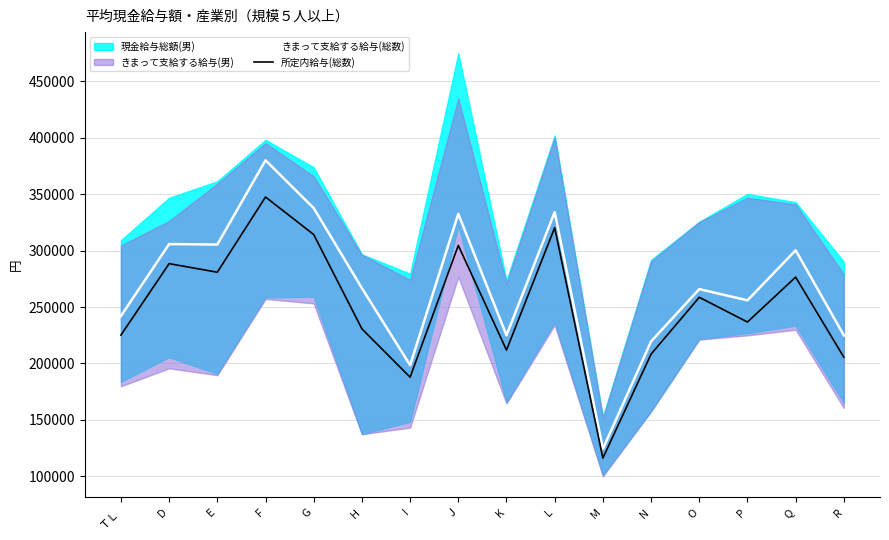

At which label does きまって支給する給与(総数) first exceed 266713?

D